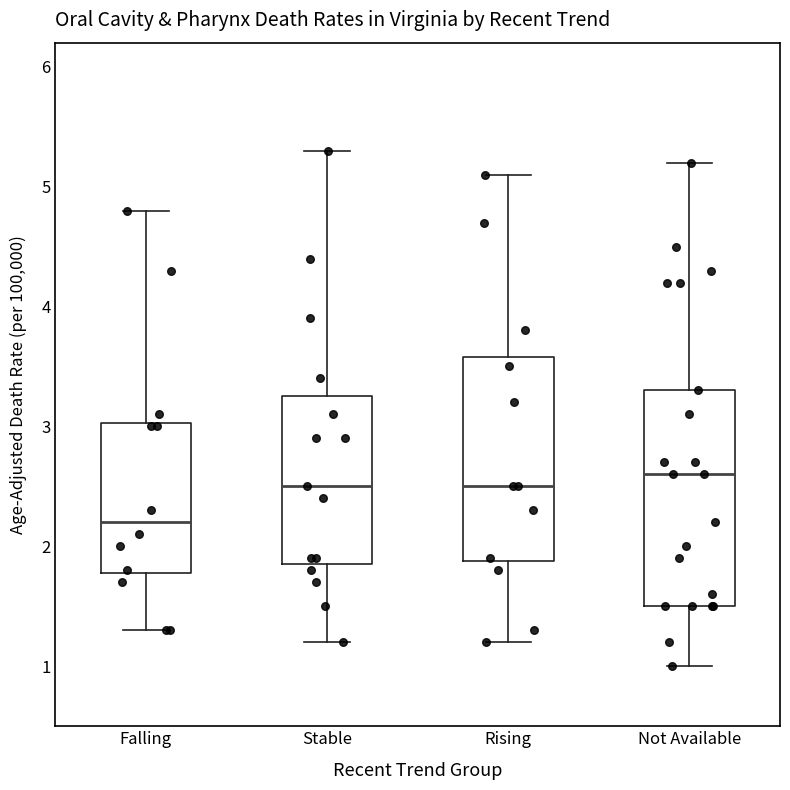

Reading left to right, read every box against the y-axis: the position of its median line, the range the box covers, and the ends of its whiskers. The values are not printed on the chart, so give them approximately, as read against the axis.

Falling: median 2.2, box 1.8 to 3.0, whiskers 1.3 to 4.8
Stable: median 2.5, box 1.9 to 3.3, whiskers 1.2 to 5.3
Rising: median 2.5, box 1.9 to 3.6, whiskers 1.2 to 5.1
Not Available: median 2.6, box 1.5 to 3.3, whiskers 1.0 to 5.2